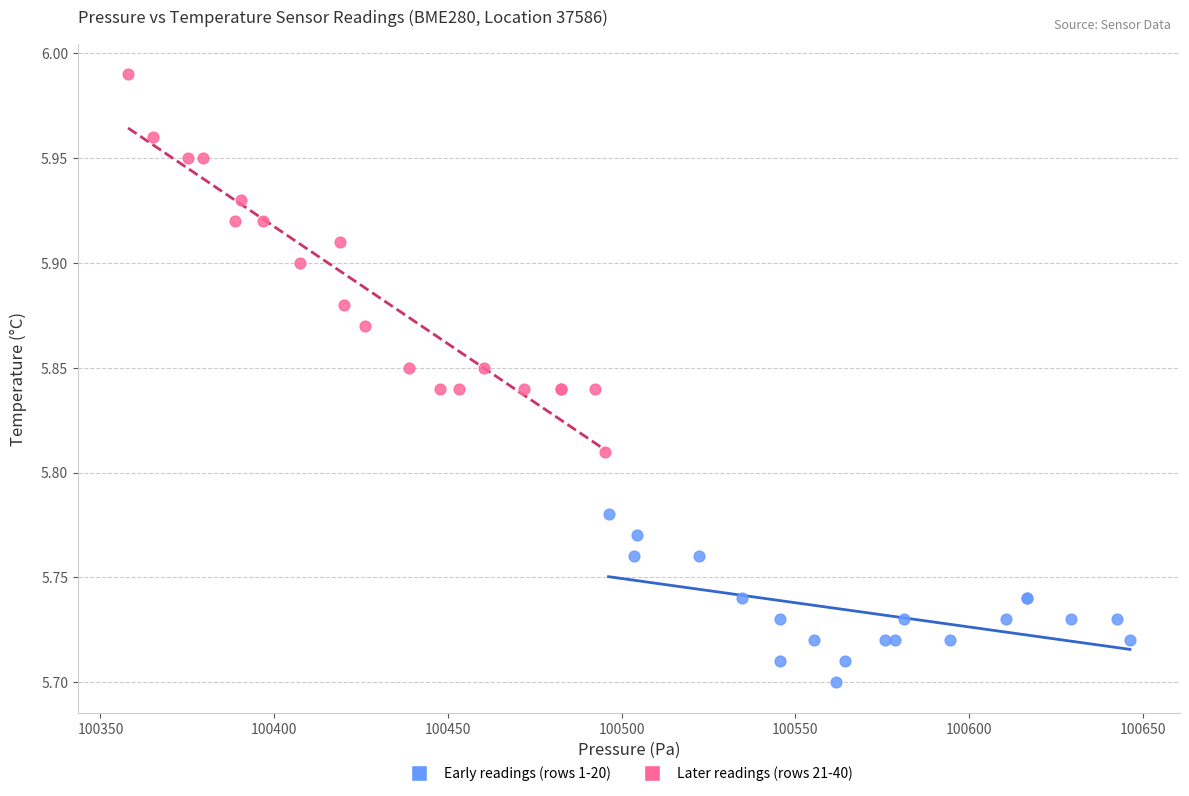

Which series contains the highest Y value?

Later readings (rows 21-40)